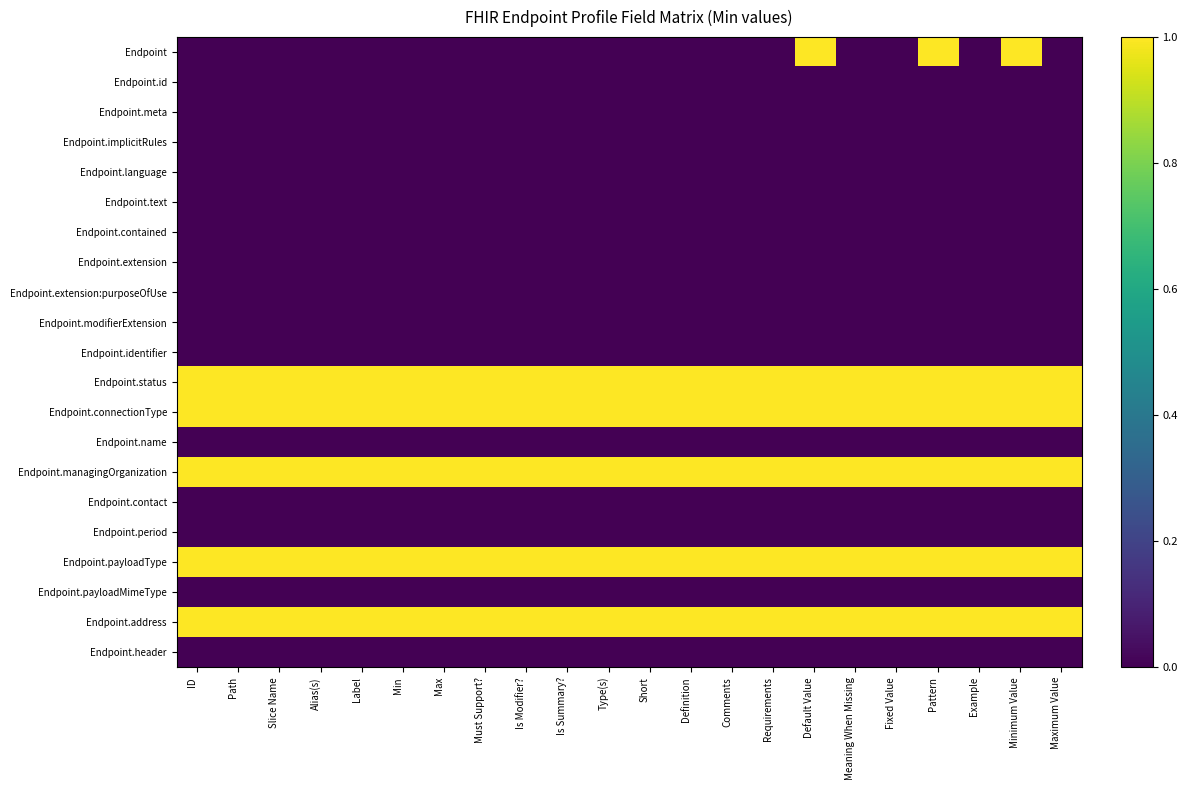

Rank the series by their maximum value, from lowest to highest.

Endpoint.id, Endpoint.meta, Endpoint.implicitRules, Endpoint.language, Endpoint.text, Endpoint.contained, Endpoint.extension, Endpoint.extension:purposeOfUse, Endpoint.modifierExtension, Endpoint.identifier, Endpoint.name, Endpoint.contact, Endpoint.period, Endpoint.payloadMimeType, Endpoint.header, Endpoint, Endpoint.status, Endpoint.connectionType, Endpoint.managingOrganization, Endpoint.payloadType, Endpoint.address